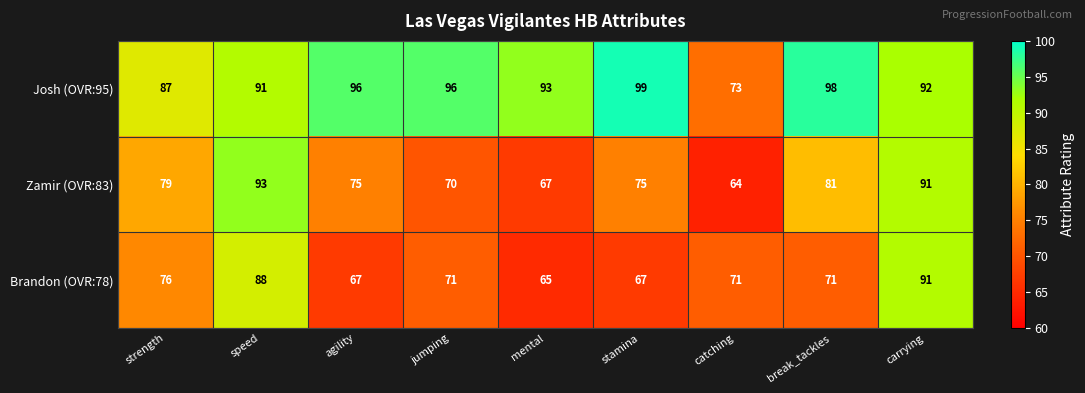

At how many categories does at least one series exceed 94?

4